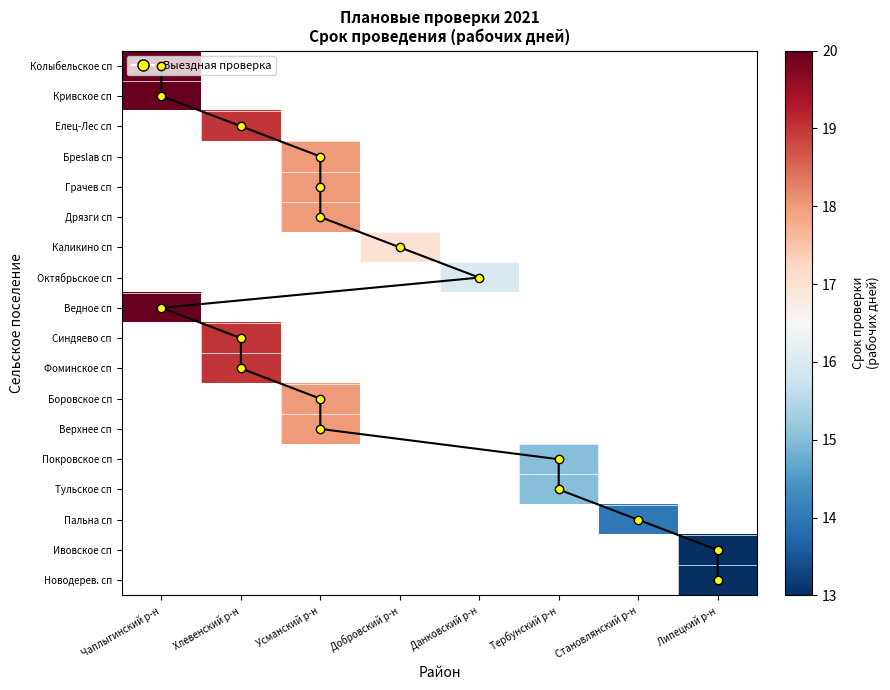

How many series are shown in this chart?

18